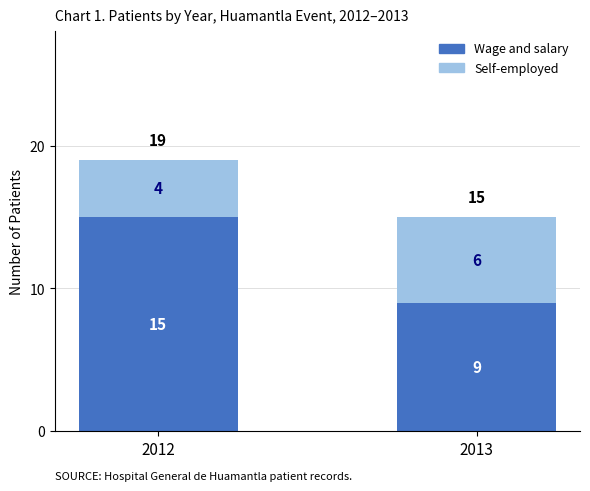

What is the sum of the Wage and salary values at 2013 and 2012?

24